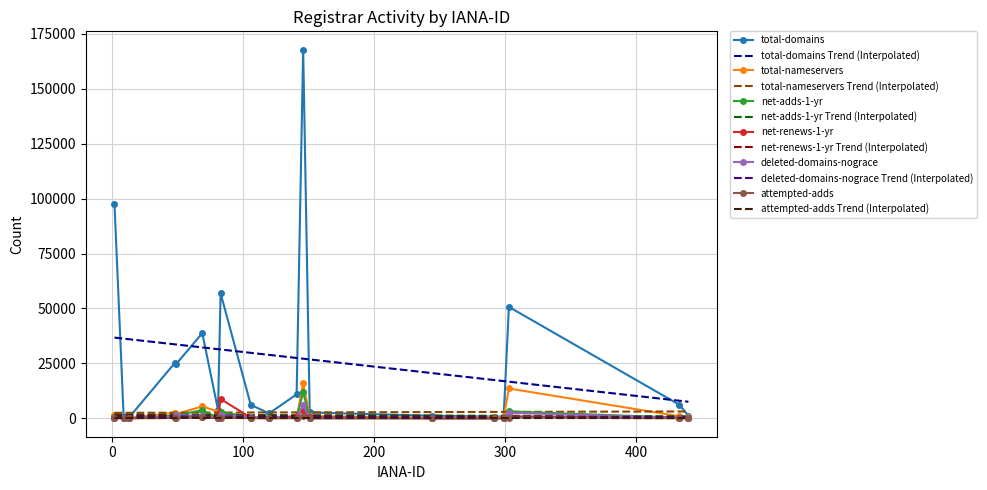

What is the greatest value displayed?

167799